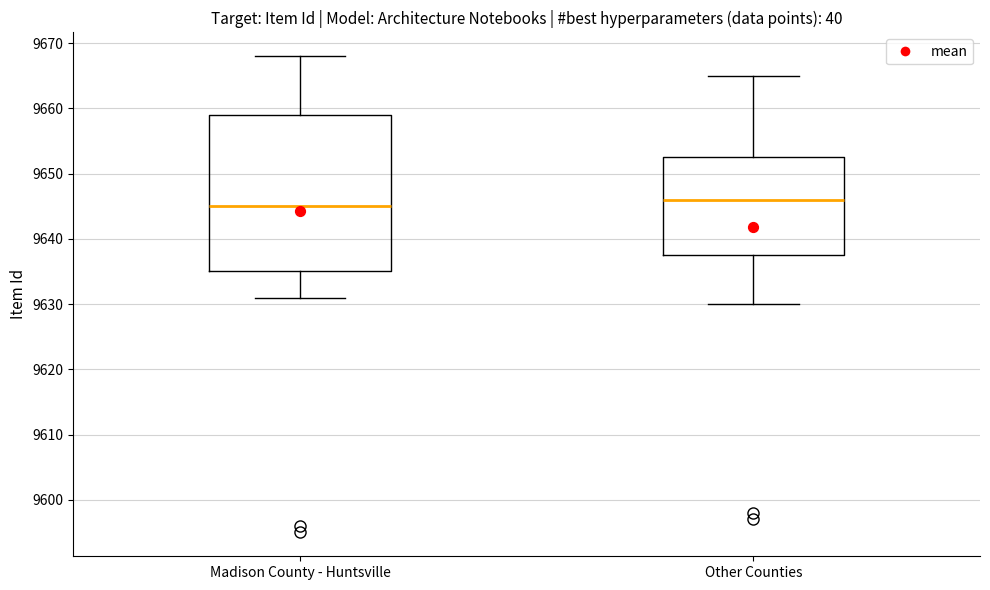

Which box's median line is the lowest?

Madison County - Huntsville